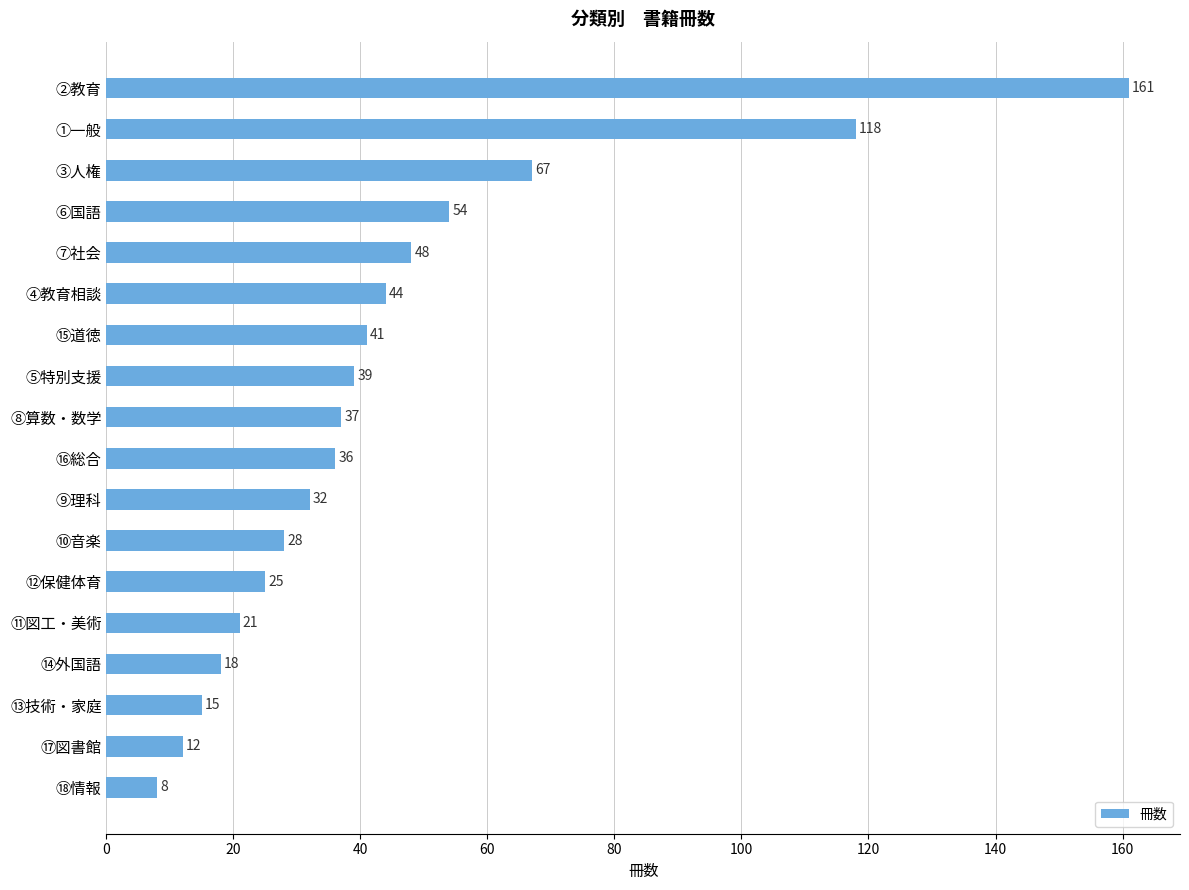

List the labels in order of value, smallest first.

⑱情報, ⑰図書館, ⑬技術・家庭, ⑭外国語, ⑪図工・美術, ⑫保健体育, ⑩音楽, ⑨理科, ⑯総合, ⑧算数・数学, ⑤特別支援, ⑮道徳, ④教育相談, ⑦社会, ⑥国語, ③人権, ①一般, ②教育